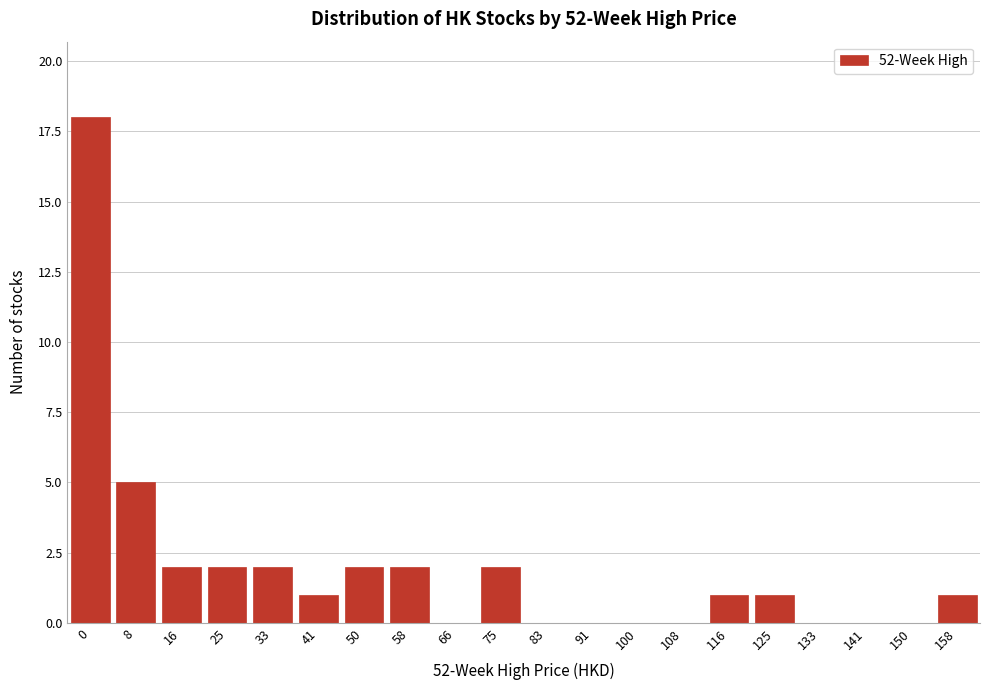

Reading left to right, list all the values displayed in this chart.

0=18	8=5	16=2	25=2	33=2	41=1	50=2	58=2	66=0	75=2	83=0	91=0	100=0	108=0	116=1	125=1	133=0	141=0	150=0	158=1